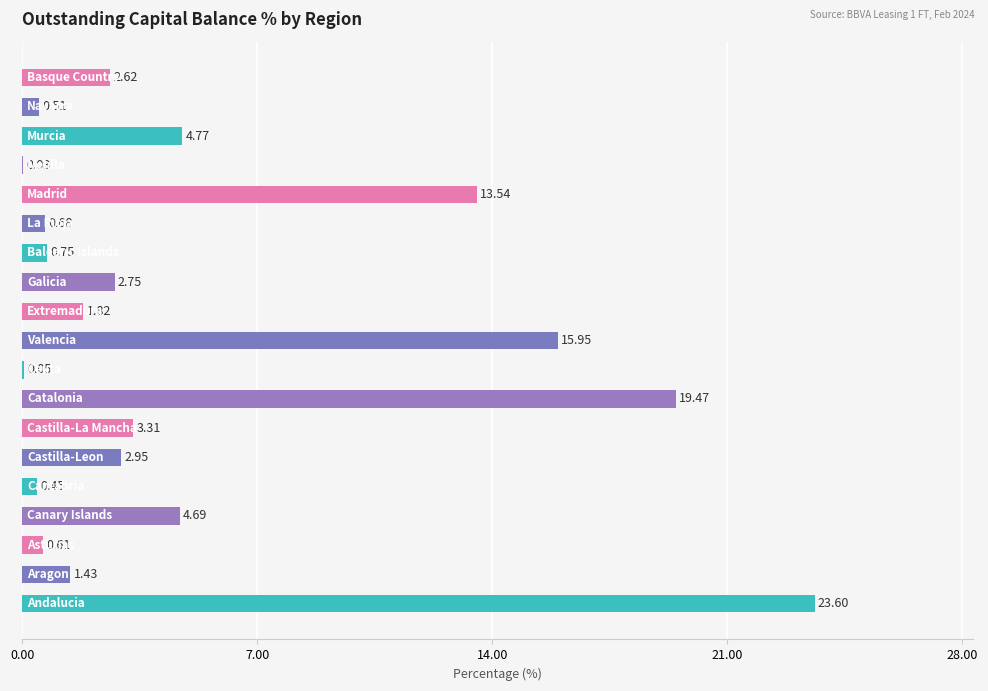

What is the sum of all values?

100.0